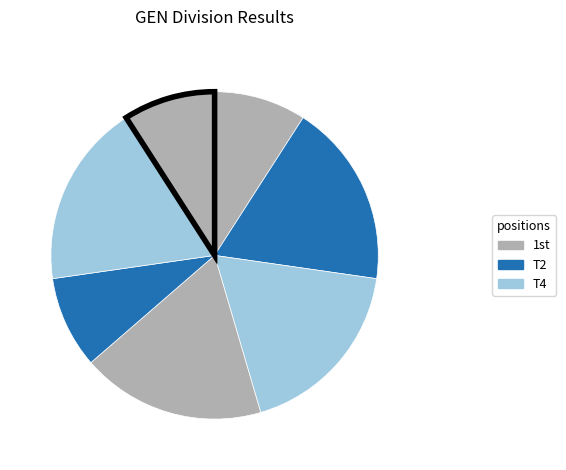

How many slices are in this pie chart?

7